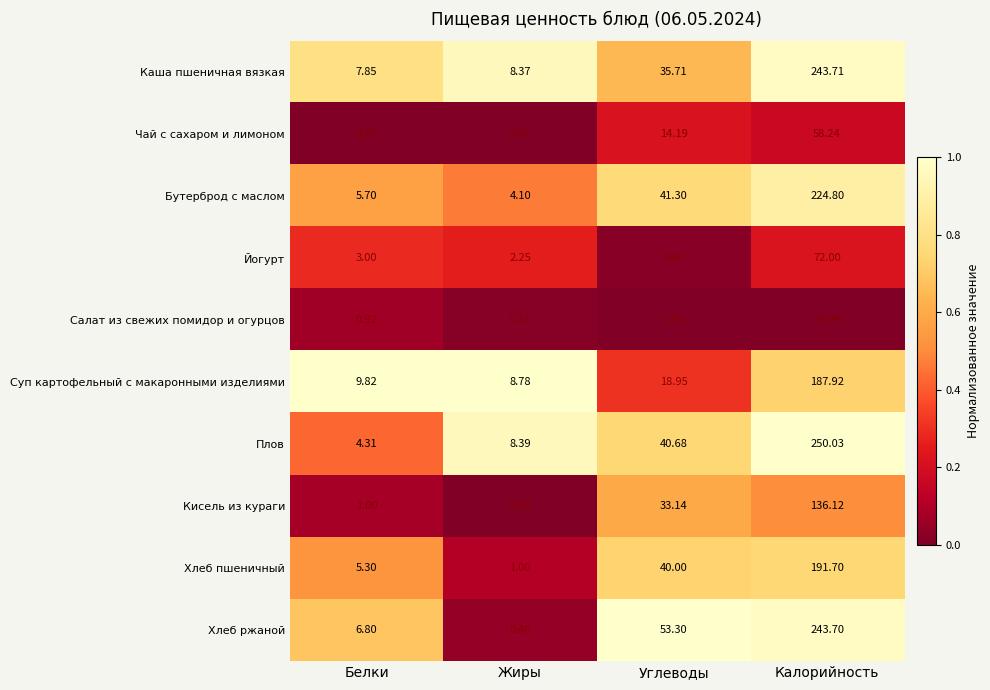

What is the difference between the highest and lowest values at Углеводы?

49.9